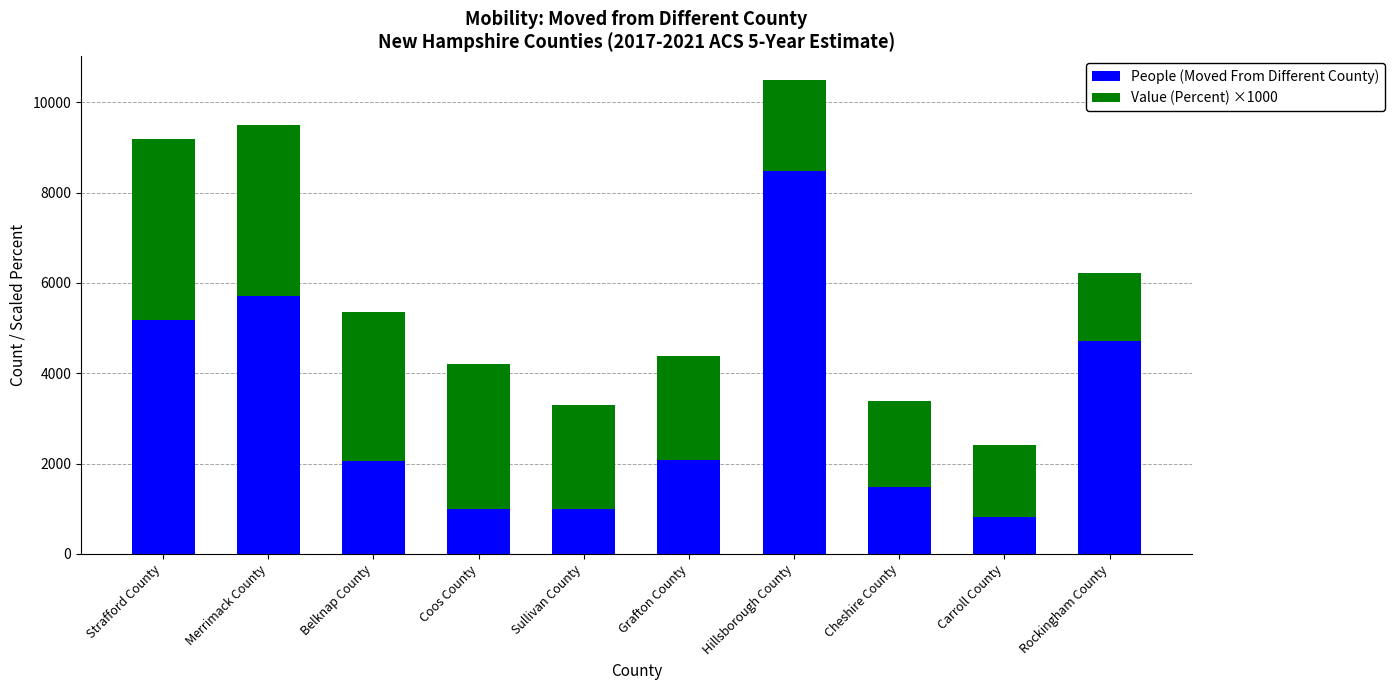

What is the difference between the People (Moved From Different County) values at Belknap County and Coos County?

1051